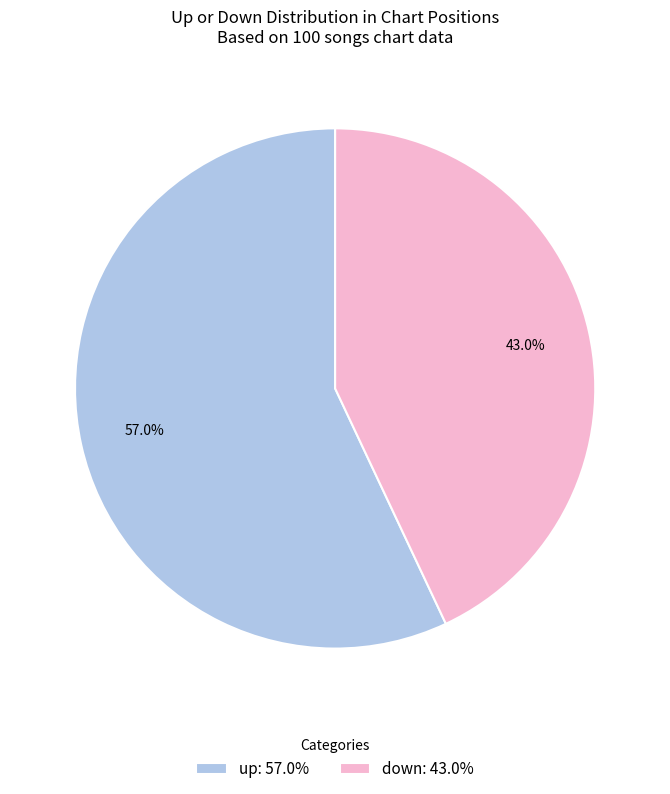

The down slice represents 33% of the pie. True or false?

False